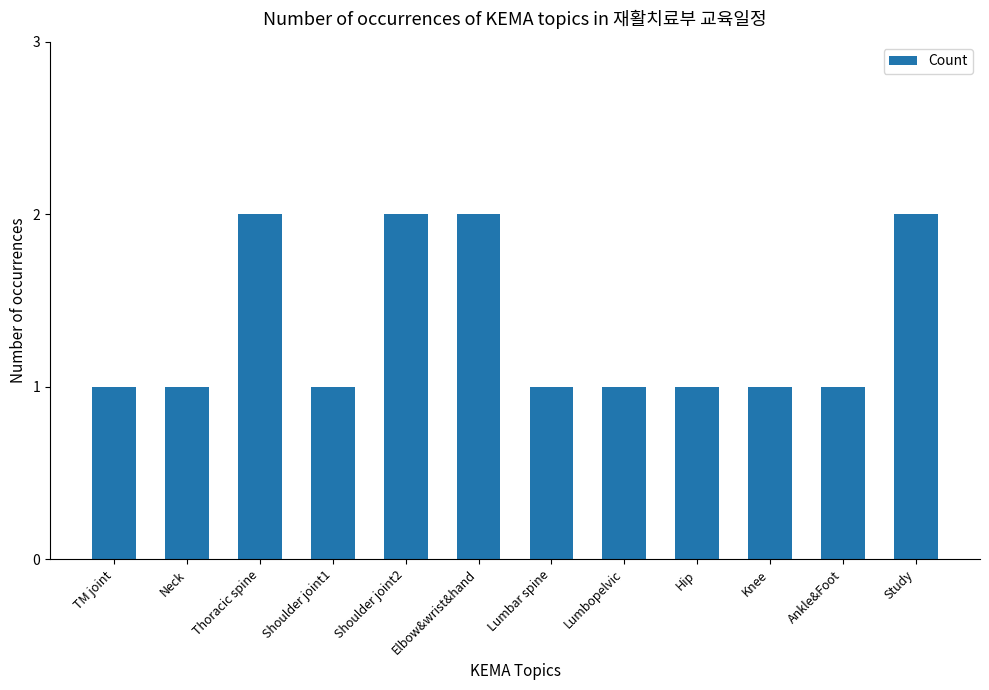

What is the difference between the second highest and minimum values?

1